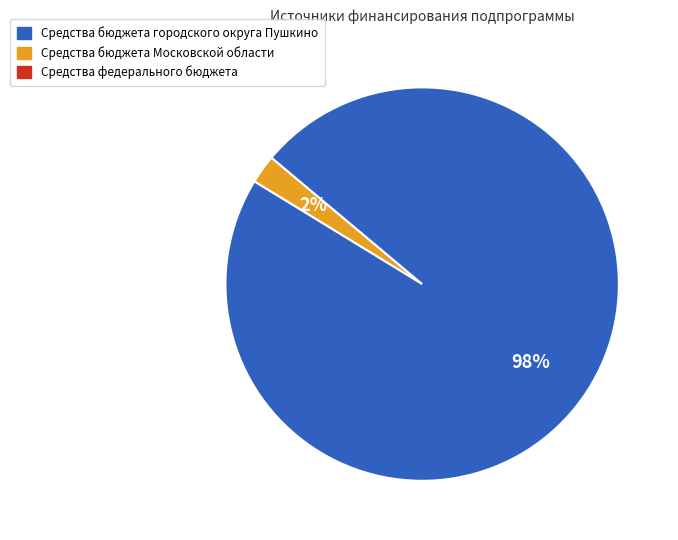

To the nearest percent, what is the average slice percentage?

50%